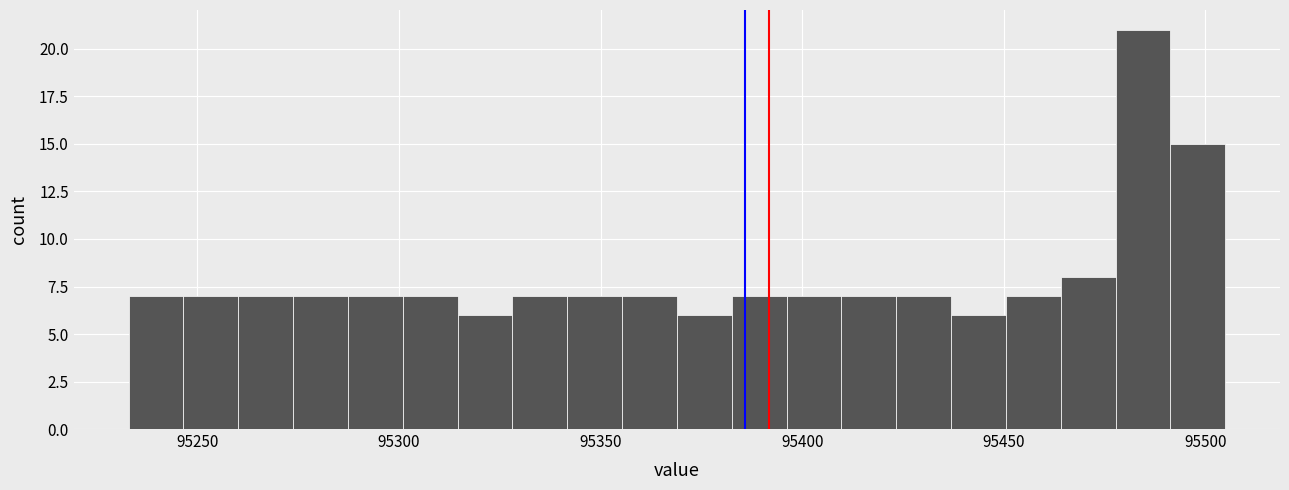

Read against the x-axis, roughly where is the centre of the tallest bar?

95485